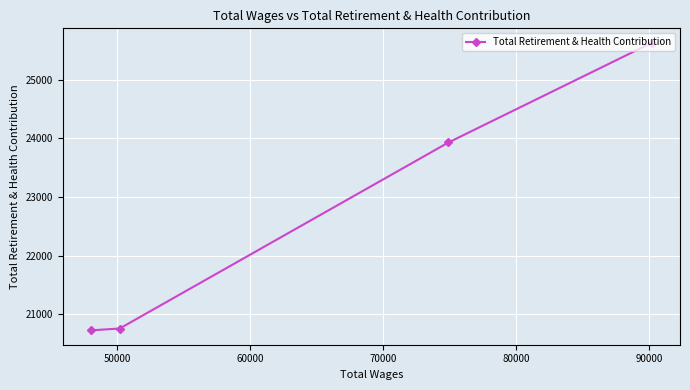

Reading right to left, extract all data points from this chart.

25627	23928	20759	20728